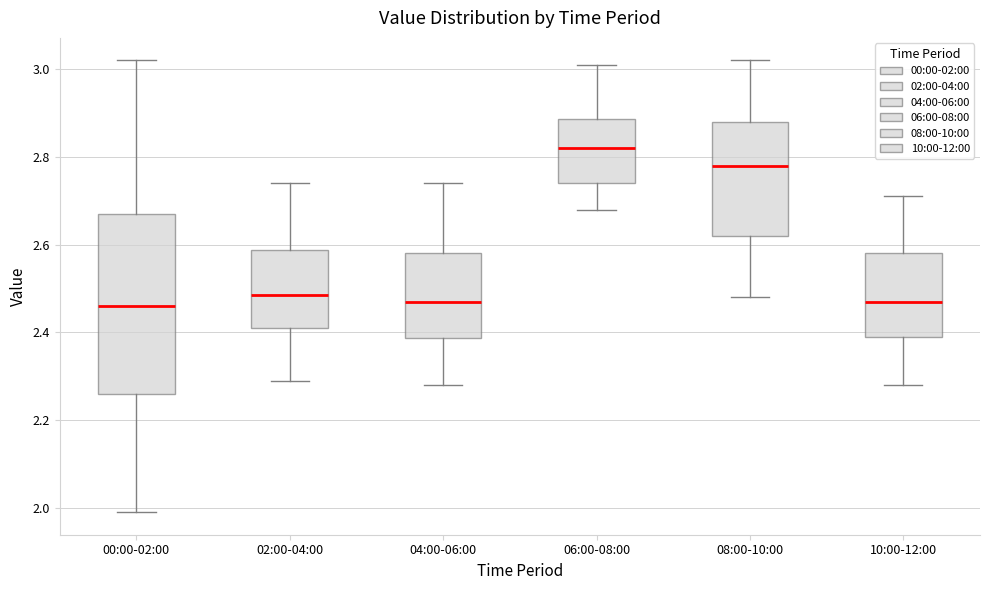

Where does the upper whisker of the box for 00:00-02:00 end on the y-axis? The values are not printed on the chart, so give them approximately, as read against the axis.

3.02